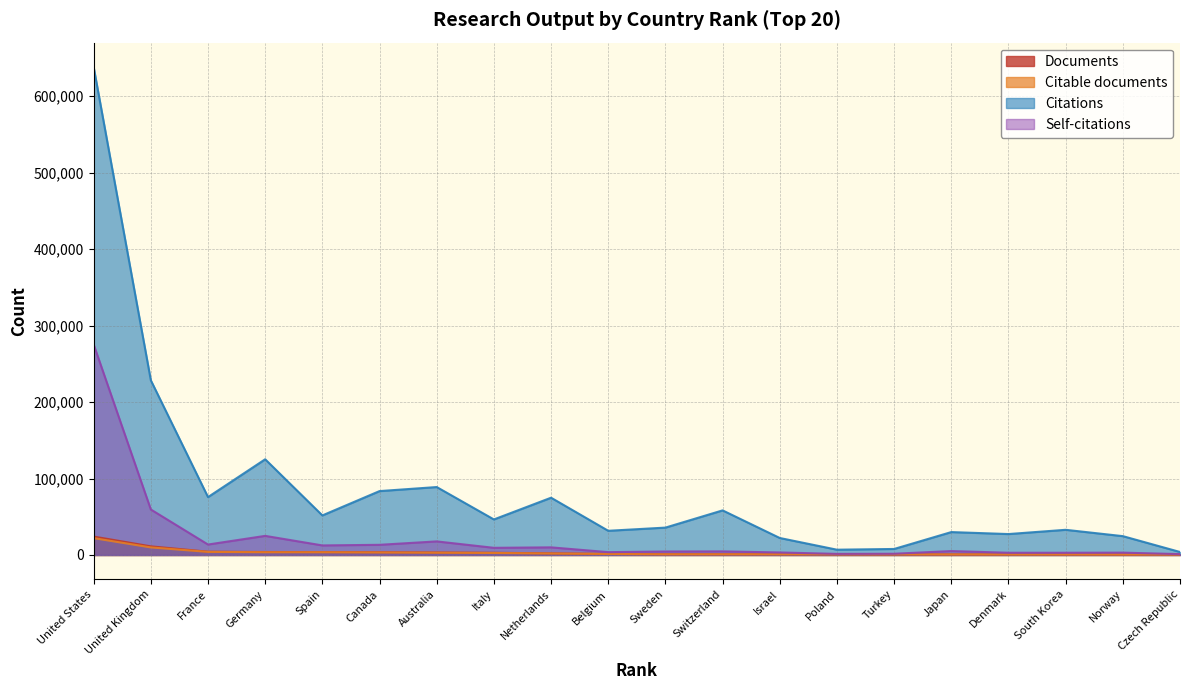

The Citable documents series shows 599 at Czech Republic. True or false?

True